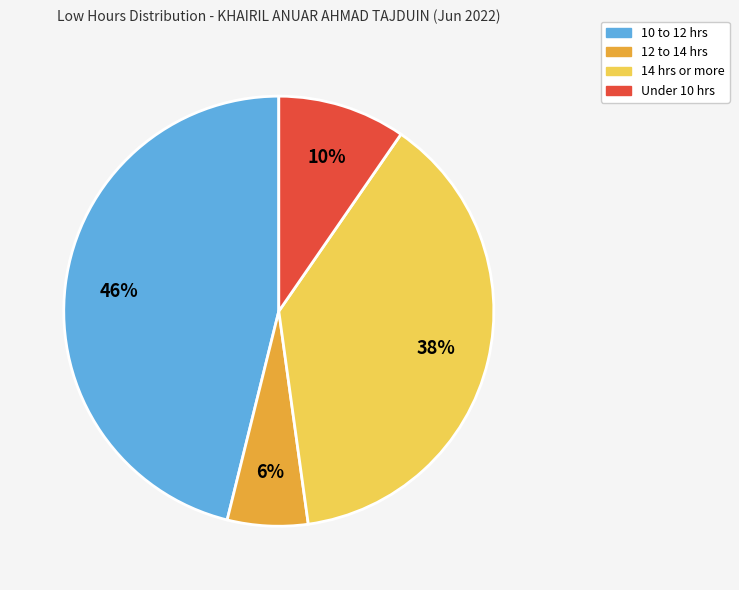

Is there a majority slice in this chart?

No